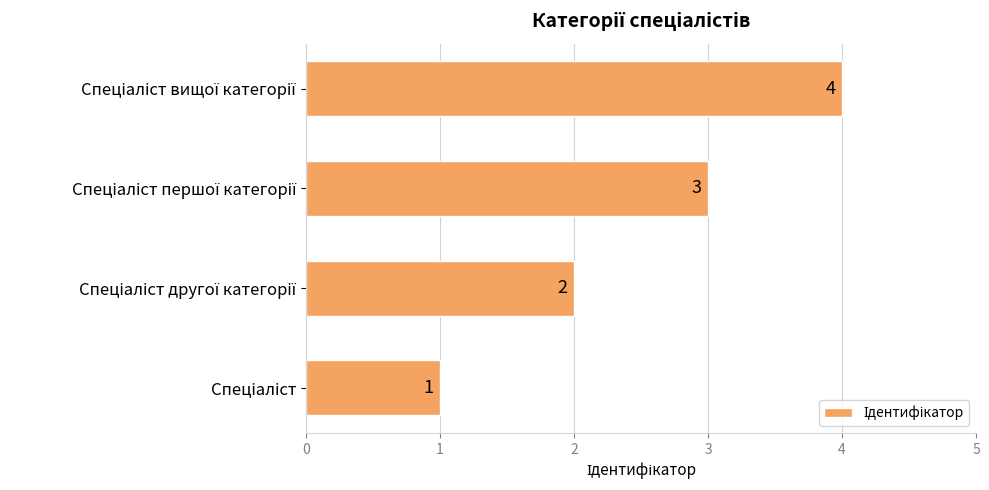

Count the values in the range 2 to 4.

3